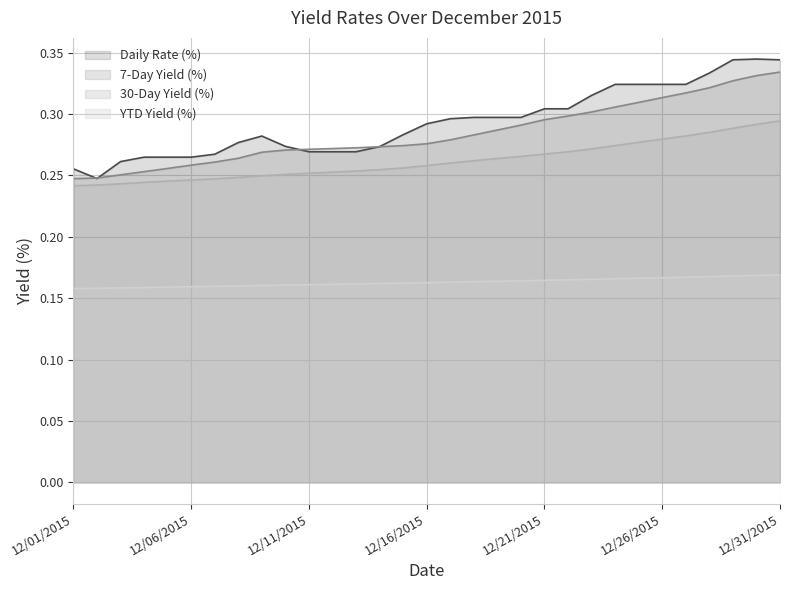

Which series has the widest spread of values?

Daily Rate (%)